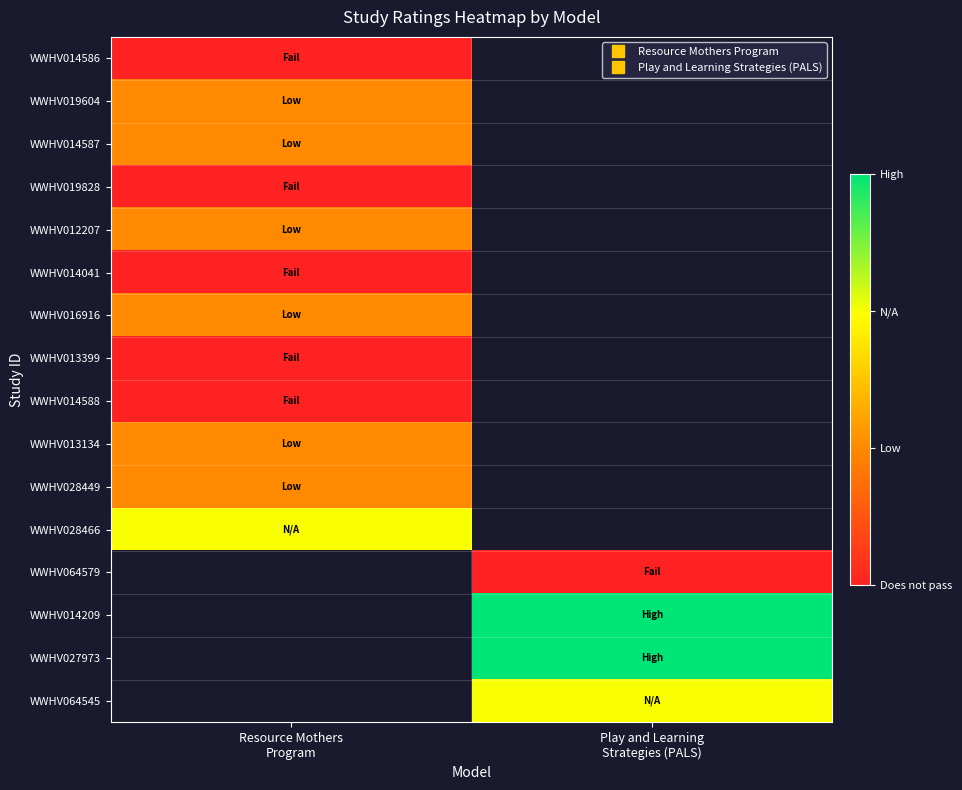

At how many categories does at least one series exceed 0?

2